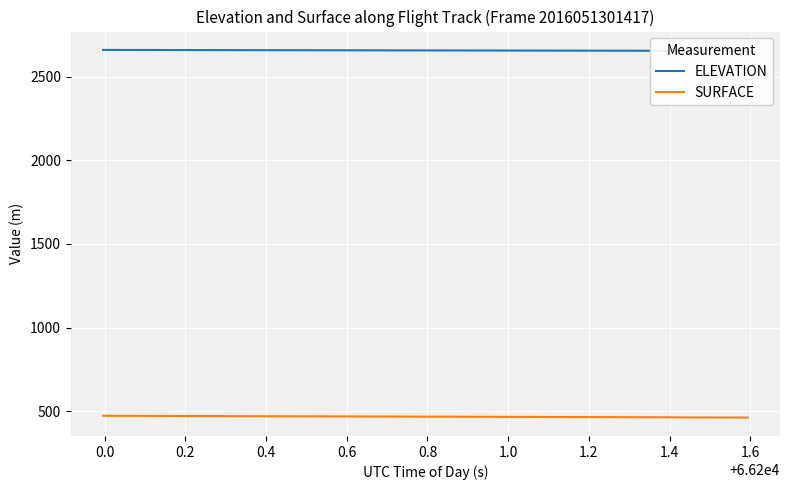

List the series in order of their peak value, highest first.

ELEVATION, SURFACE